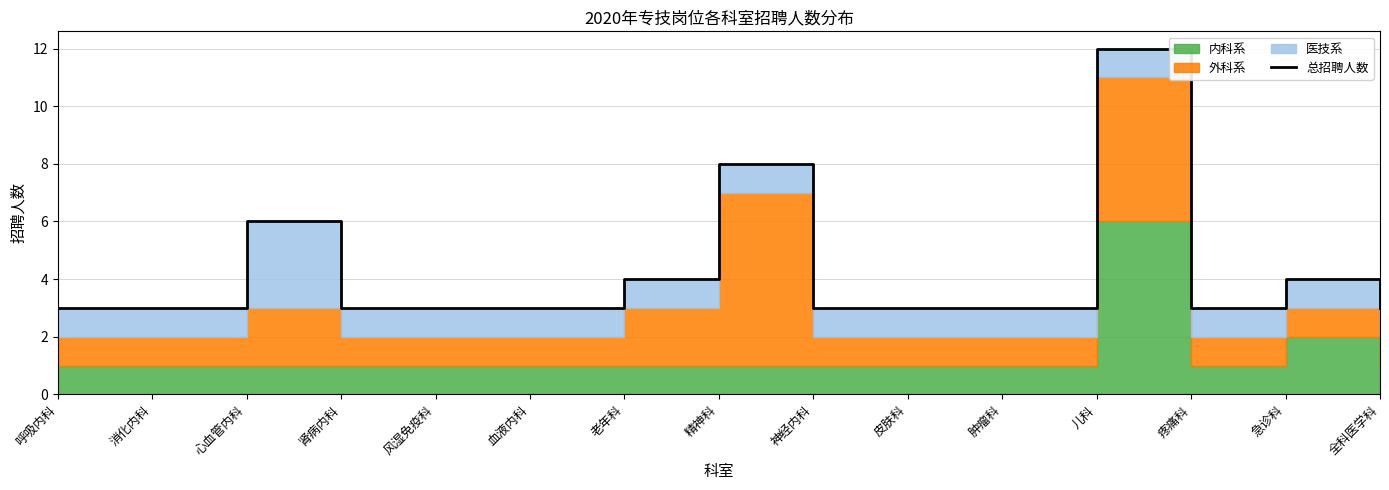

What is the label of the 13th point from the right?

心血管内科